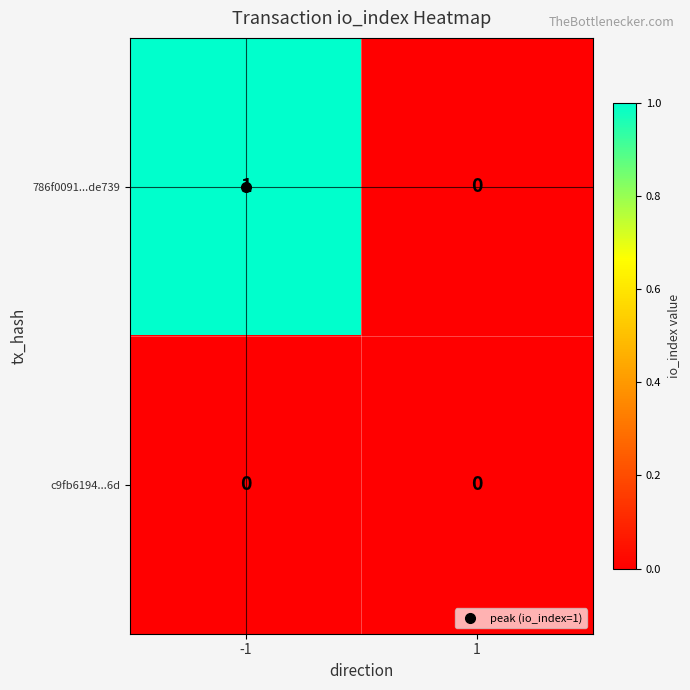

The value of 786f0091...de739 at -1 is 1. True or false?

True